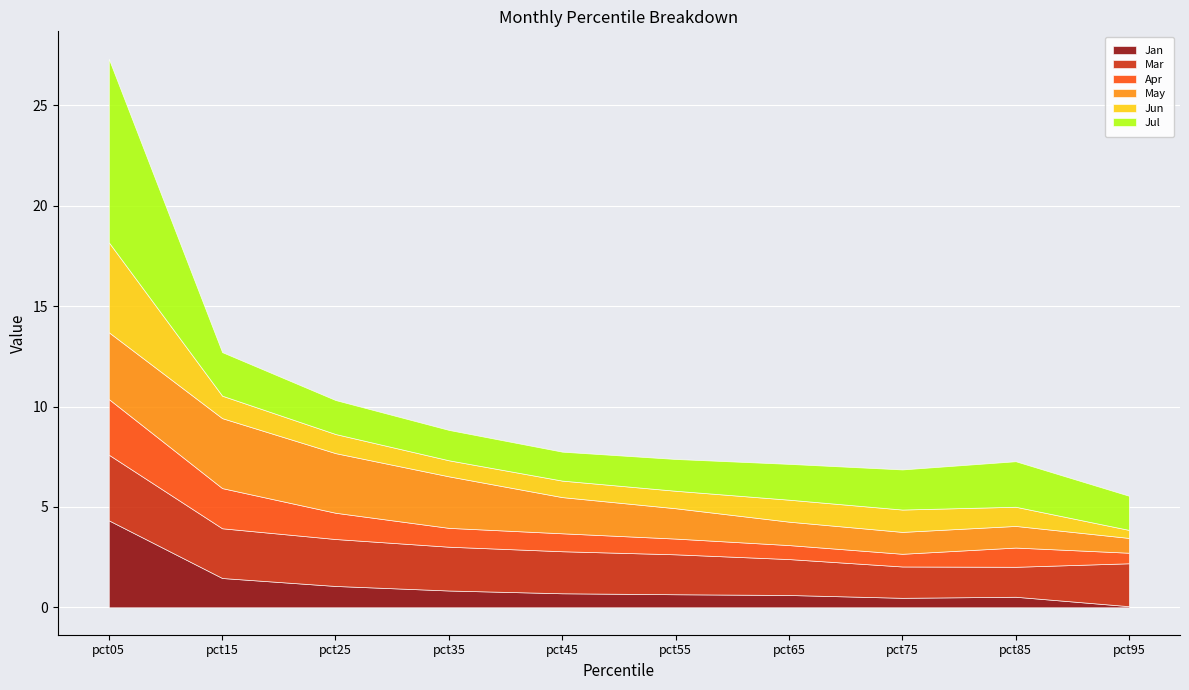

Rank the series by their maximum value, from highest to lowest.

Jul, Jun, Jan, May, Mar, Apr